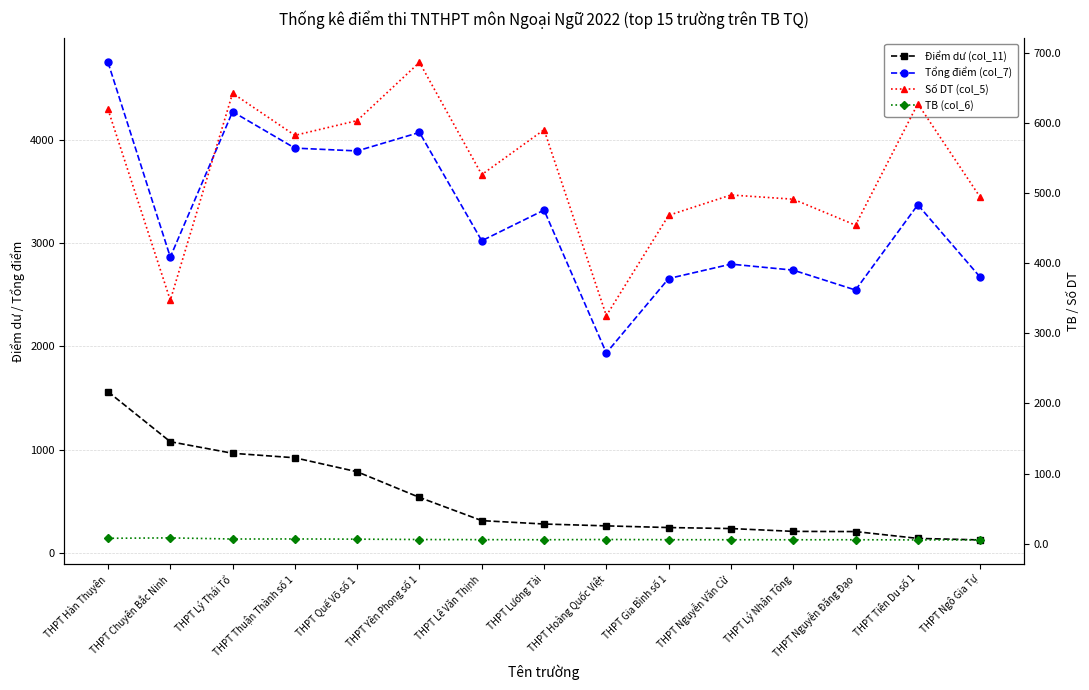

At THPT Lý Nhân Tông, list the series in order from largest to smallest.

Tổng điểm (col_7), Số DT (col_5), Điểm dư (col_11), TB (col_6)